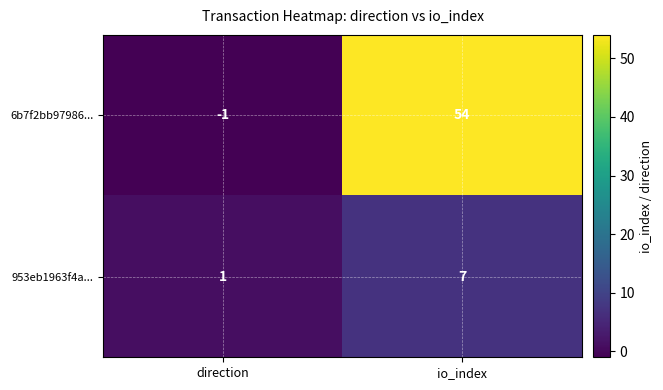

What is the average value of the 953eb1963f4a... series?

4